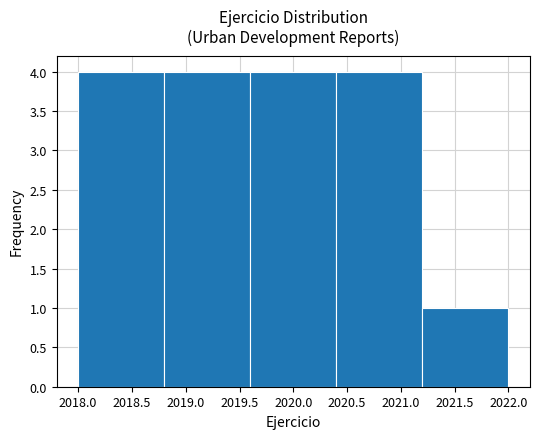

How tall is the bar that spans 2021.2 to 2022.0 on the x-axis? The values are not printed on the chart, so give them approximately, as read against the axis.

1